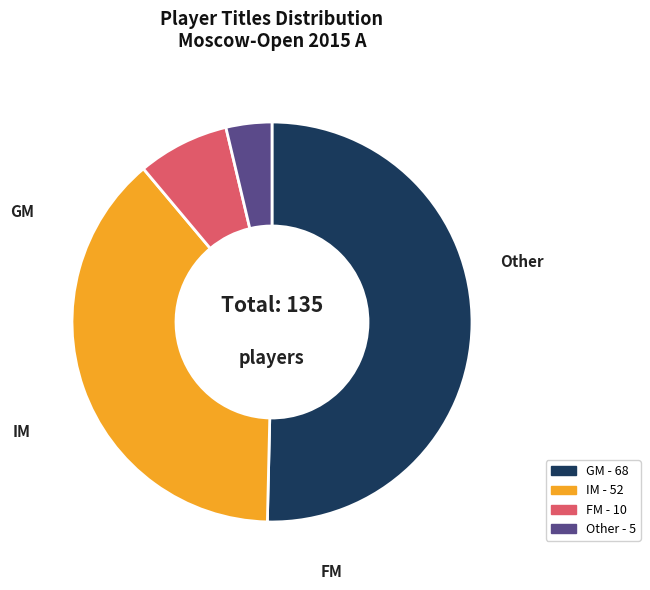

Is there any slice that represents more than half of the pie?

Yes